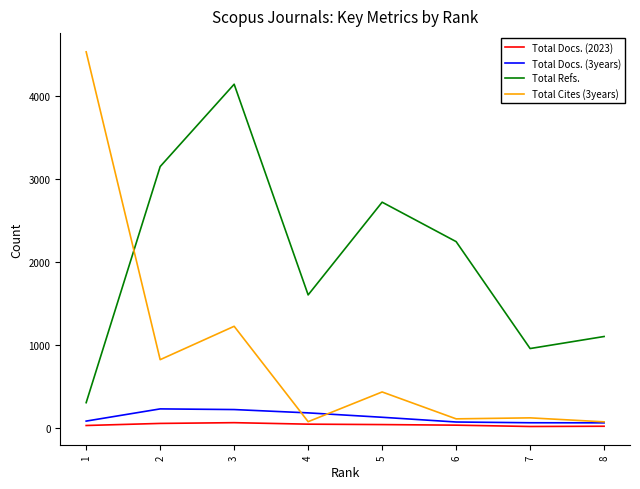

The value of Total Docs. (3years) at 4 is 181. True or false?

True